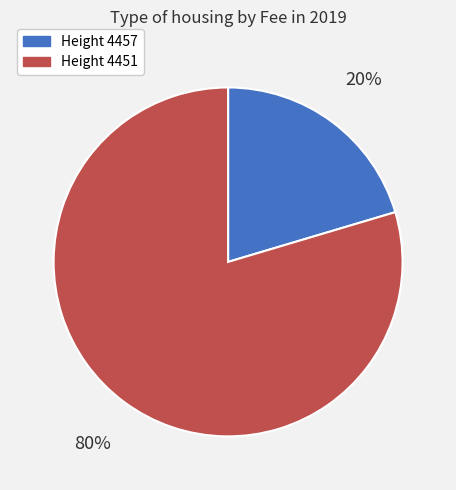

Does any single category account for the majority?

Yes